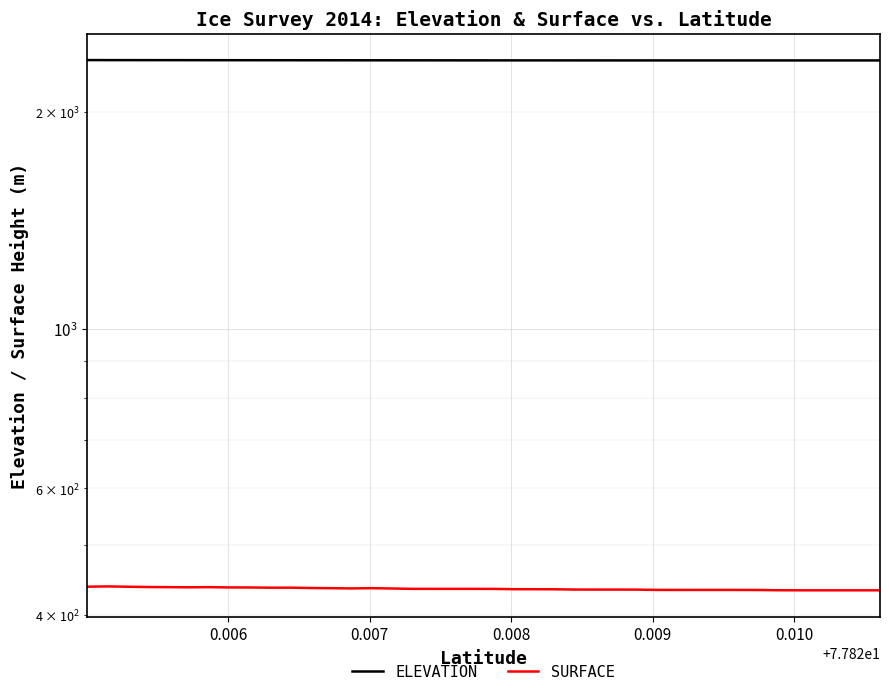

Which series changed the most between 0.006 and 0.007?

SURFACE